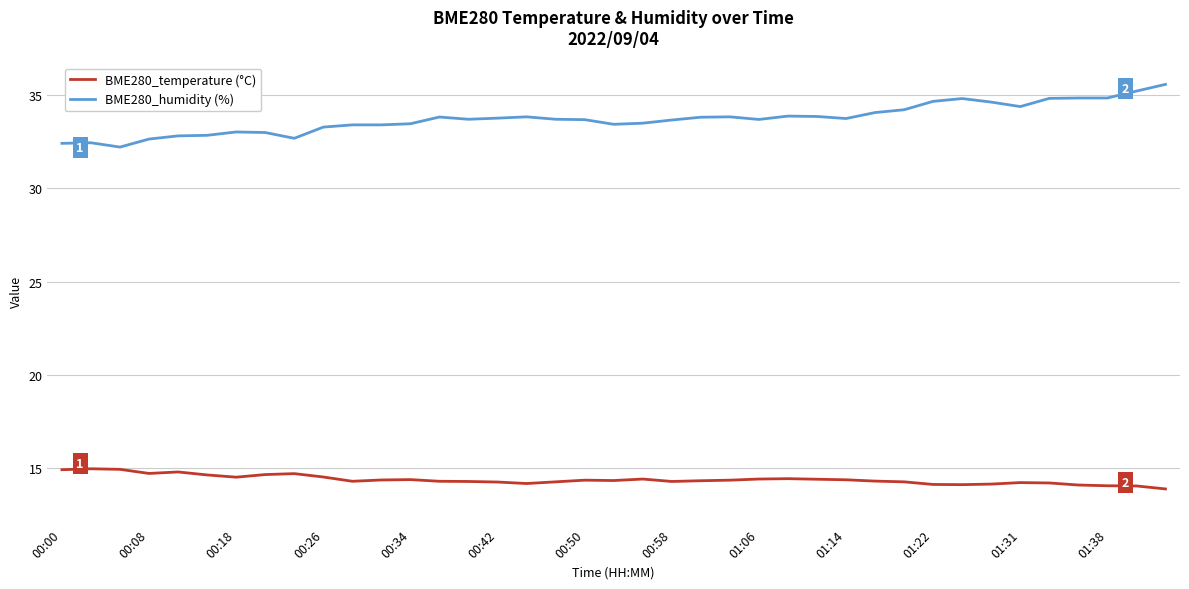

What is the difference between the maximum and minimum values in the BME280_temperature (°C) series?

1.1